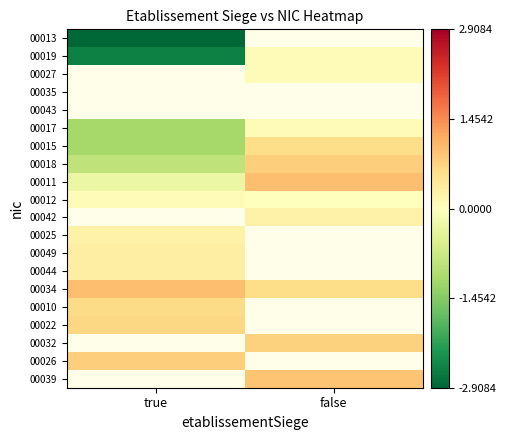

Which has a higher value, true or false?

false